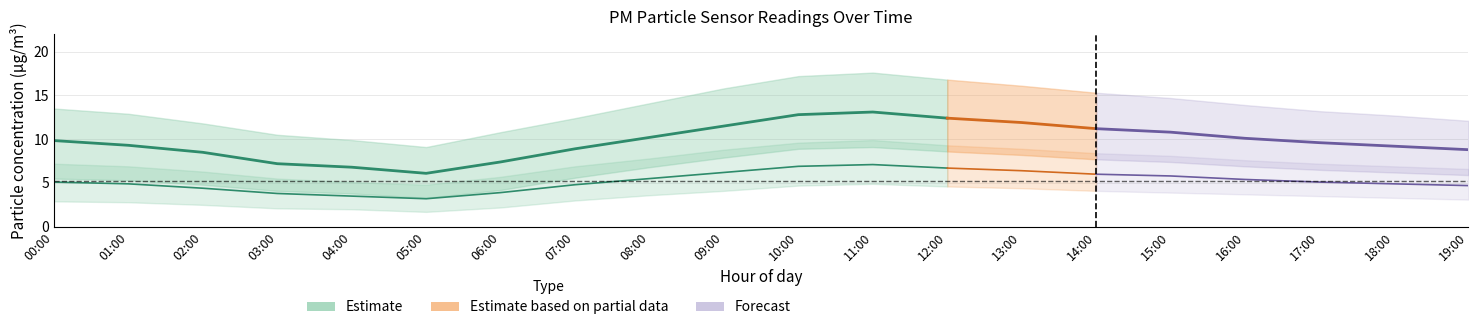

Reading left to right, list all the values displayed in this chart.

P1: 9.8	9.3	8.5	7.2	6.8	6.1	7.4	8.9	10.2	11.5	12.8	13.1	12.4	11.9	11.2	10.8	10.1	9.6	9.2	8.8
P1_upper: 13.5	12.9	11.8	10.5	9.9	9.1	10.8	12.4	14.1	15.8	17.2	17.6	16.8	16.1	15.3	14.7	13.9	13.2	12.7	12.1
P1_lower: 5.5	5.3	4.8	4.1	3.8	3.3	4.2	5.6	6.8	7.9	8.9	9.1	8.6	8.2	7.7	7.4	6.9	6.5	6.2	5.9
P2: 5.1	4.9	4.4	3.8	3.5	3.2	3.9	4.8	5.5	6.2	6.9	7.1	6.7	6.4	6.0	5.8	5.4	5.1	4.9	4.7
P2_upper: 7.2	6.9	6.3	5.5	5.1	4.8	5.7	6.9	7.8	8.8	9.6	9.9	9.3	8.9	8.4	8.1	7.6	7.2	6.9	6.6
P2_lower: 2.9	2.8	2.5	2.1	2.0	1.7	2.2	3.0	3.6	4.1	4.7	4.9	4.6	4.4	4.1	3.9	3.7	3.5	3.3	3.1